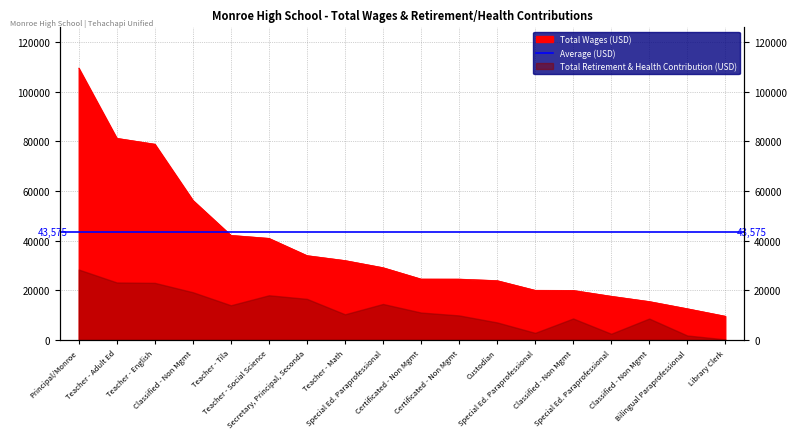

What is the label of the 15th point from the right?

Classified - Non Mgmt